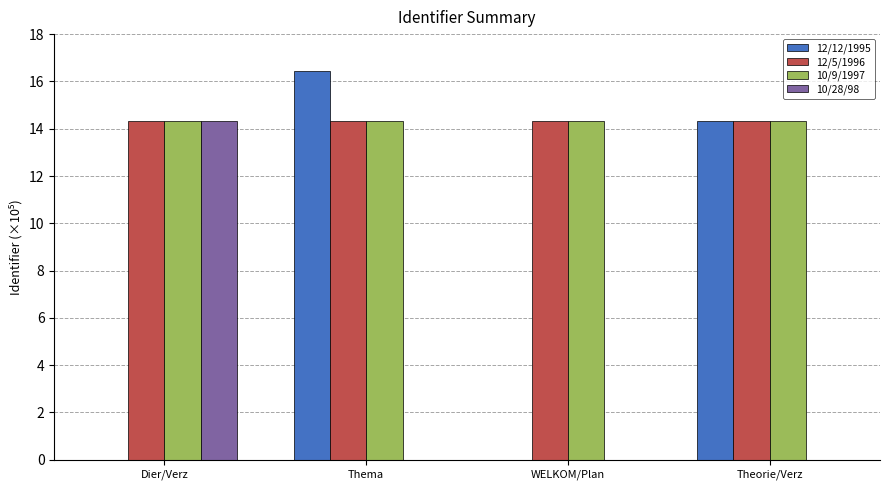

Which series changed the most between Dier/Verz and Thema?

12/12/1995